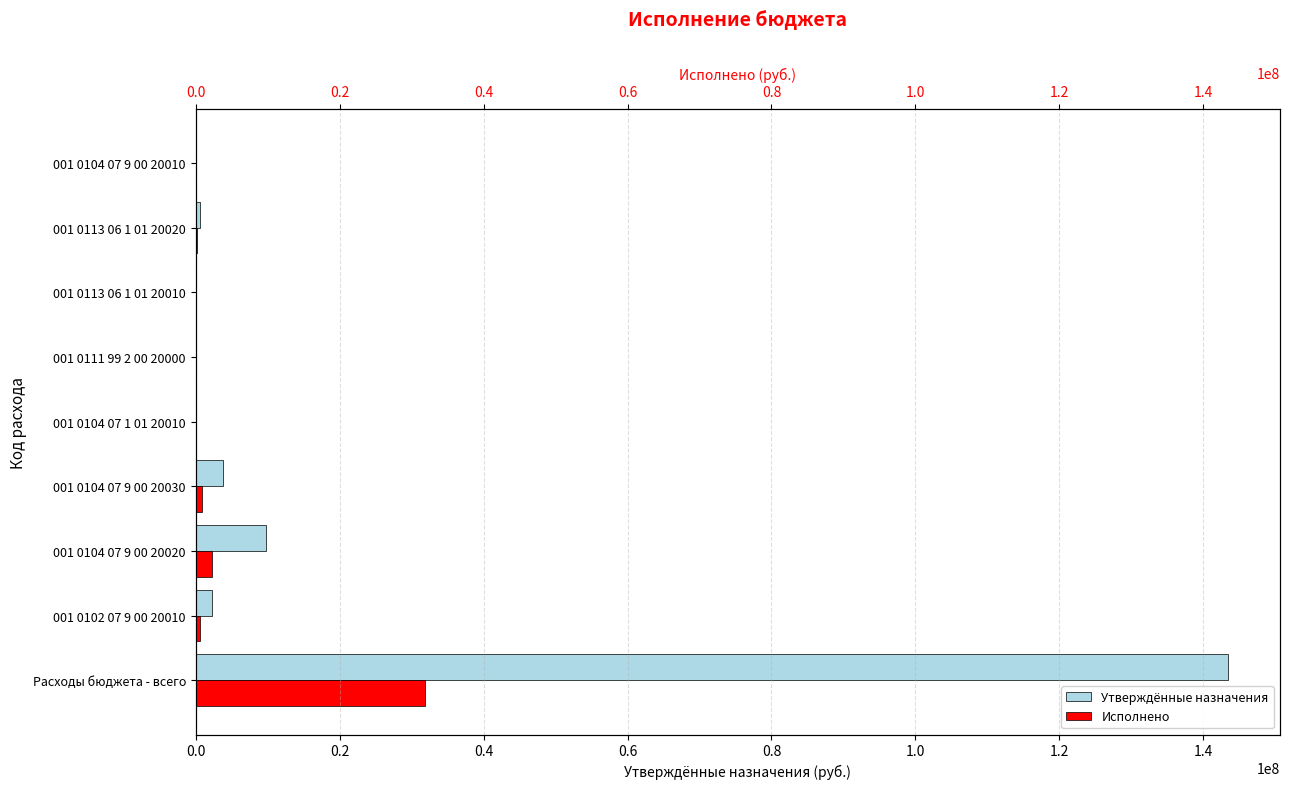

How many bars are there in each group?

2